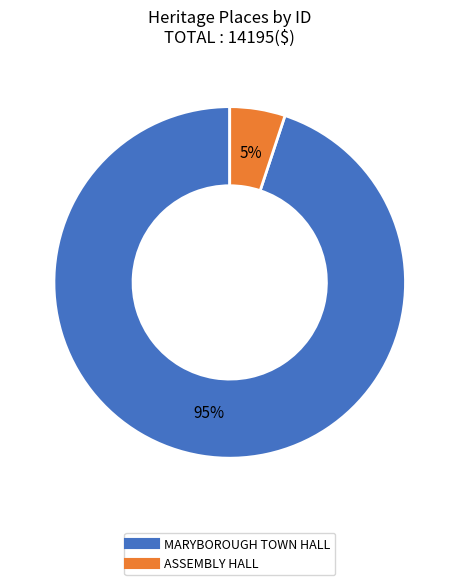

Rank the categories by value from highest to lowest.

MARYBOROUGH TOWN HALL, ASSEMBLY HALL